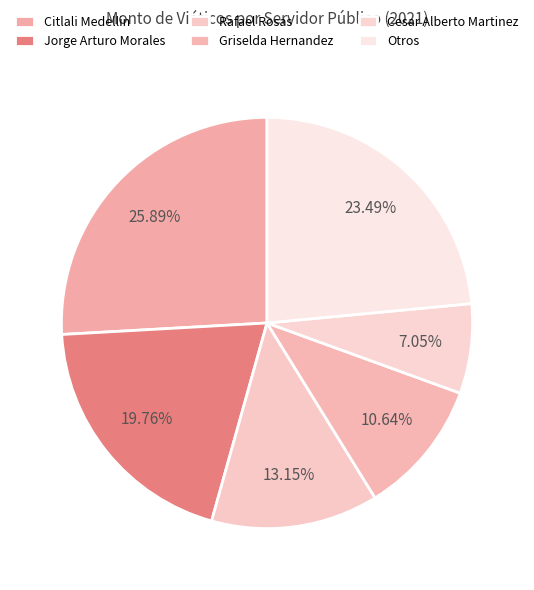

How many segments does this pie chart have?

6